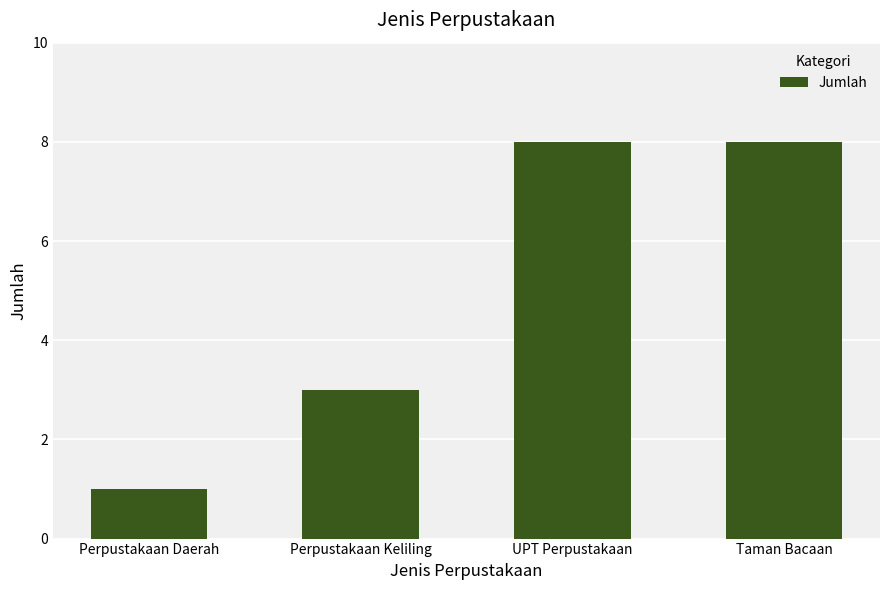

Reading right to left, extract all data points from this chart.

8	8	3	1